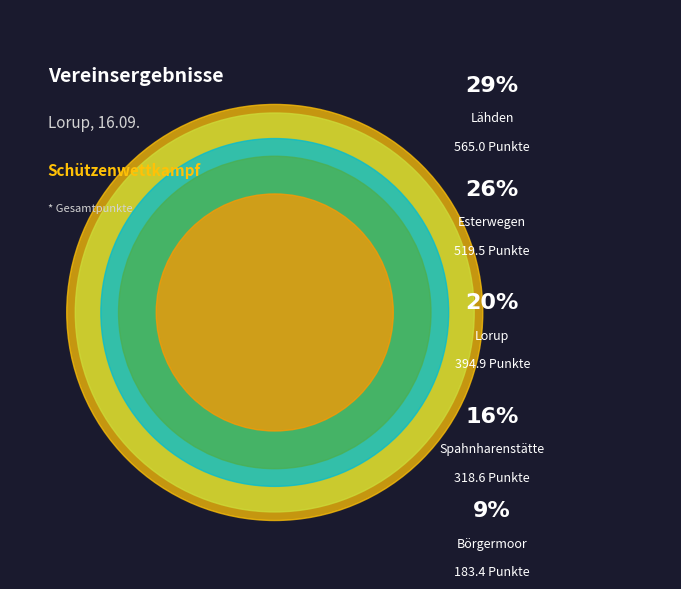

Is it true that Lähden is 29% of the pie?

True